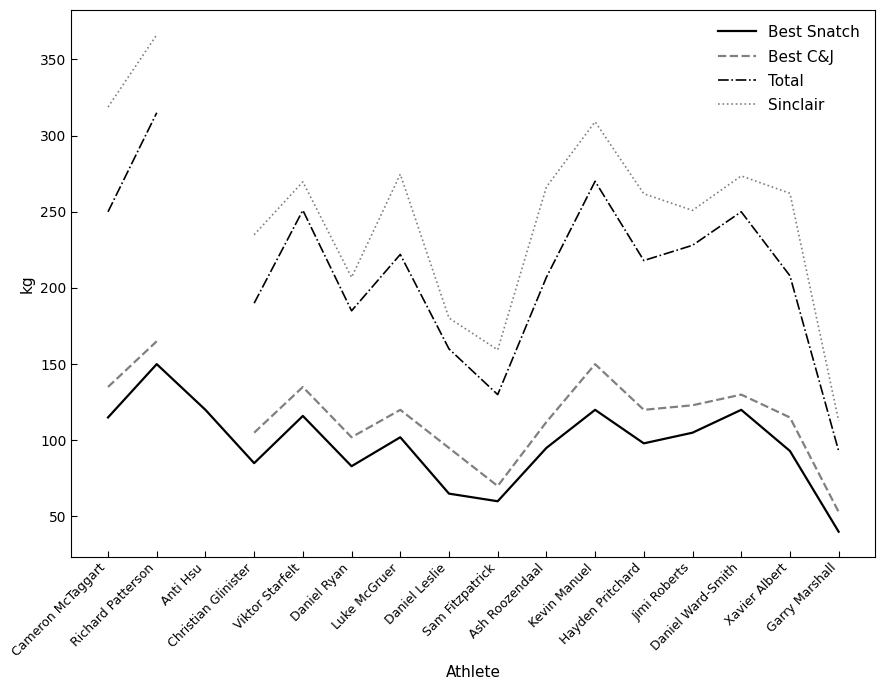

At which category does Total reach its first local valley?

Daniel Ryan